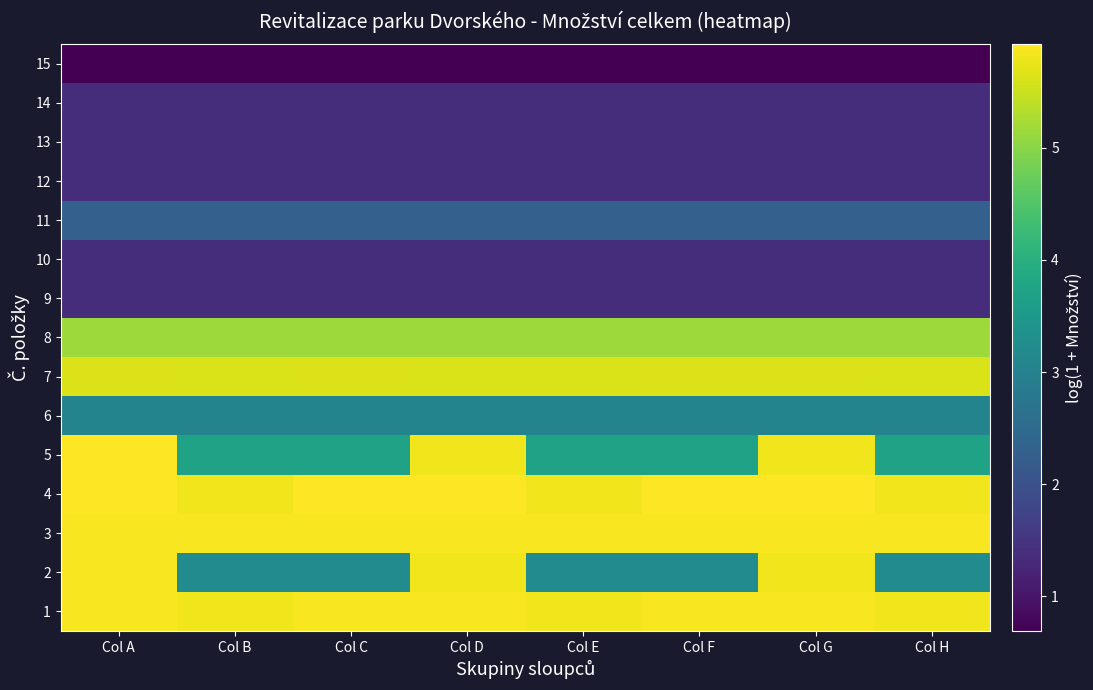

Rank the series by their maximum value, from highest to lowest.

4, 5, 1, 2, 3, 7, 8, 6, 11, 9, 10, 12, 13, 14, 15